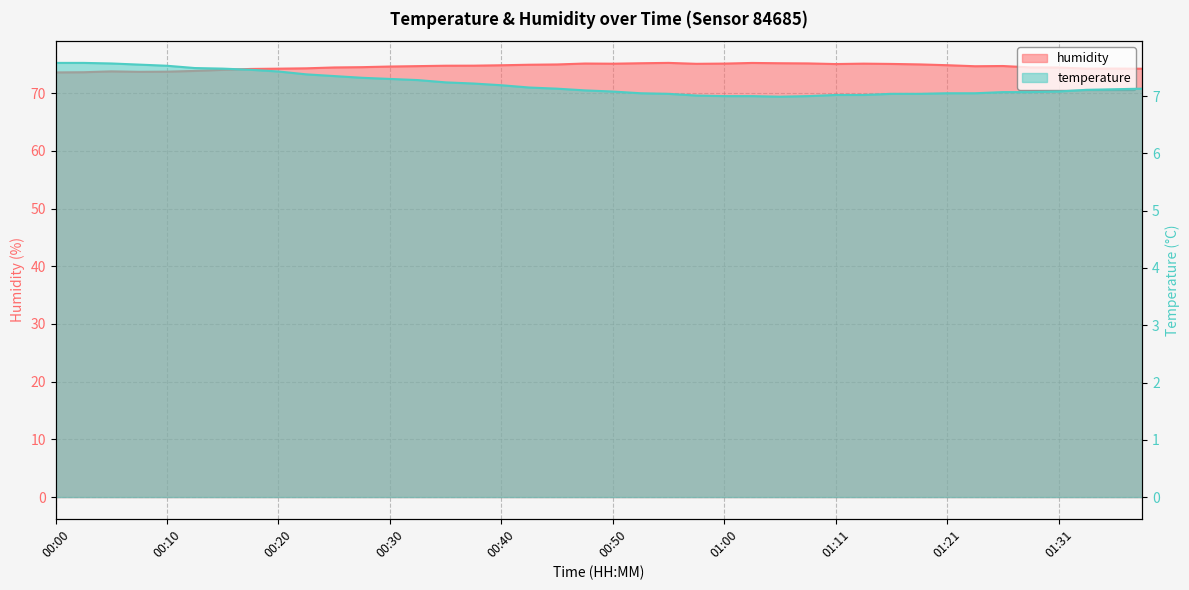

What is the label of the 8th point from the left?

00:18